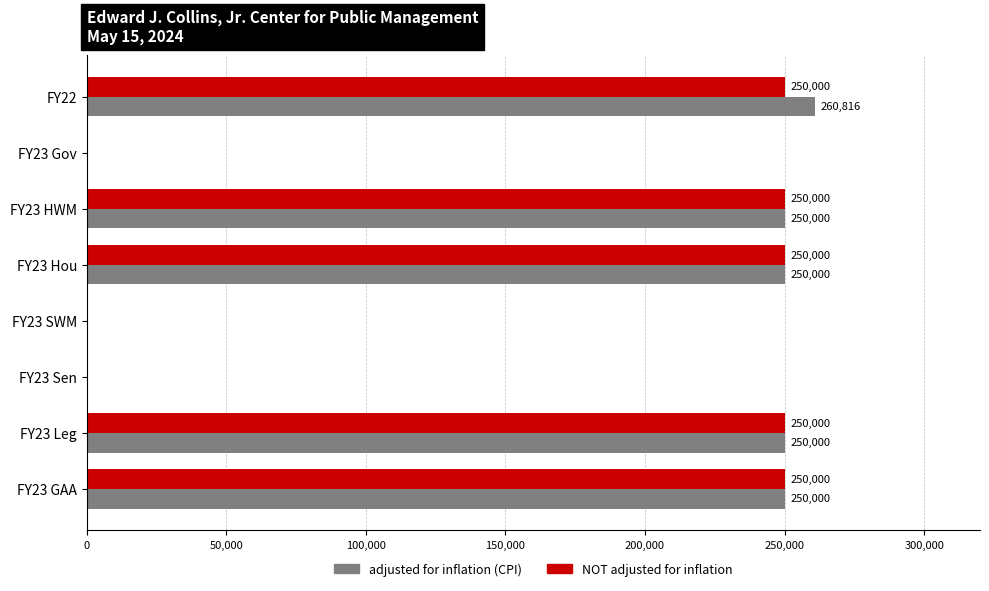

True or false: adjusted for inflation (CPI) has a value of 135507 at FY23 Leg.

False